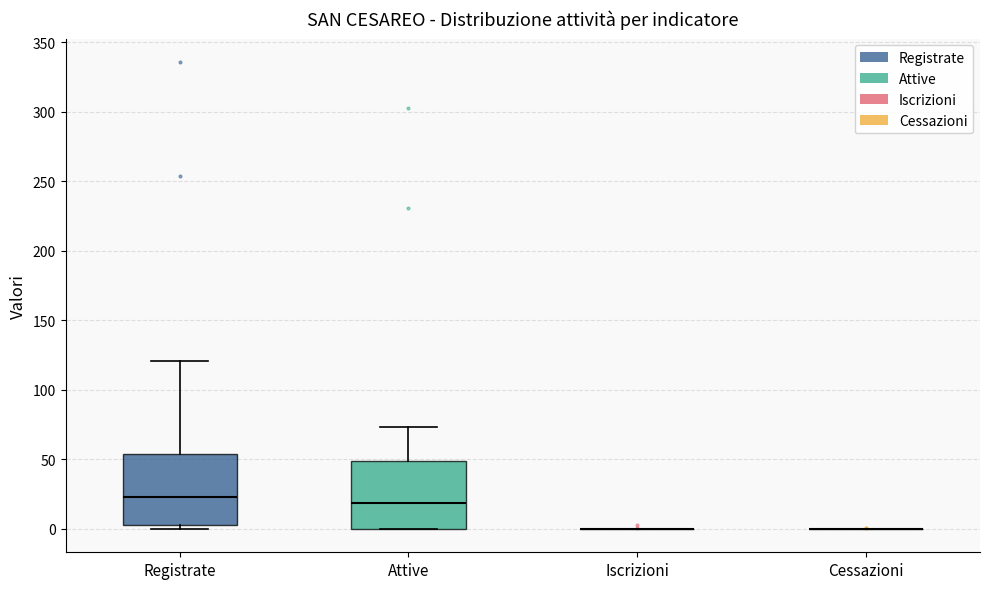

Reading left to right, transcribe this box plot: for each box, give where its median line is, the range the box spans, and where its two whiskers end, as read against the y-axis. The values are not printed on the chart, so give them approximately, as read against the axis.

Registrate: median 25, box 5 to 55, whiskers 0 to 120
Attive: median 20, box 0 to 50, whiskers 0 to 75
Iscrizioni: box collapsed to a line at 0, whiskers 0 to 0
Cessazioni: box collapsed to a line at 0, whiskers 0 to 0